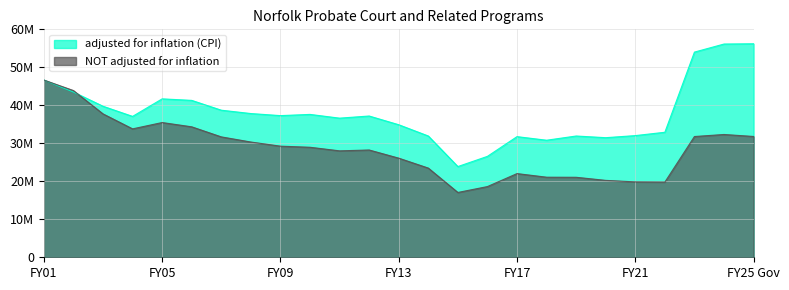

What is the total value across all series at FY07?

70408167